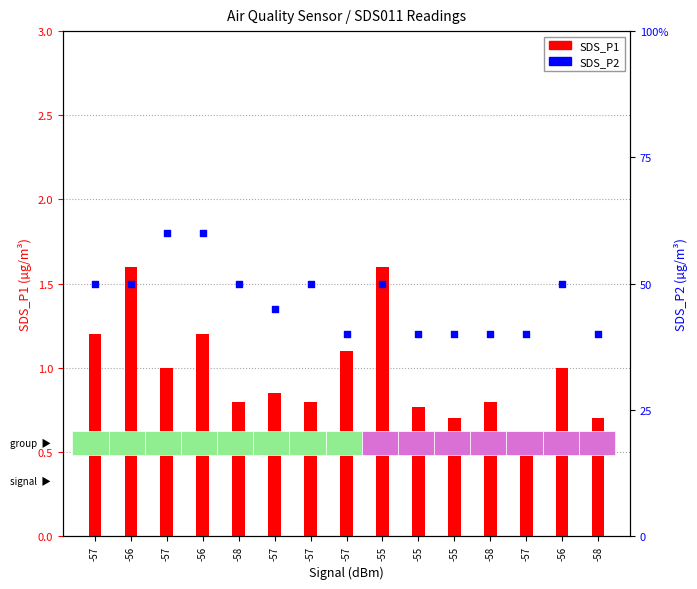

At how many categories does at least one series exceed 0?

15